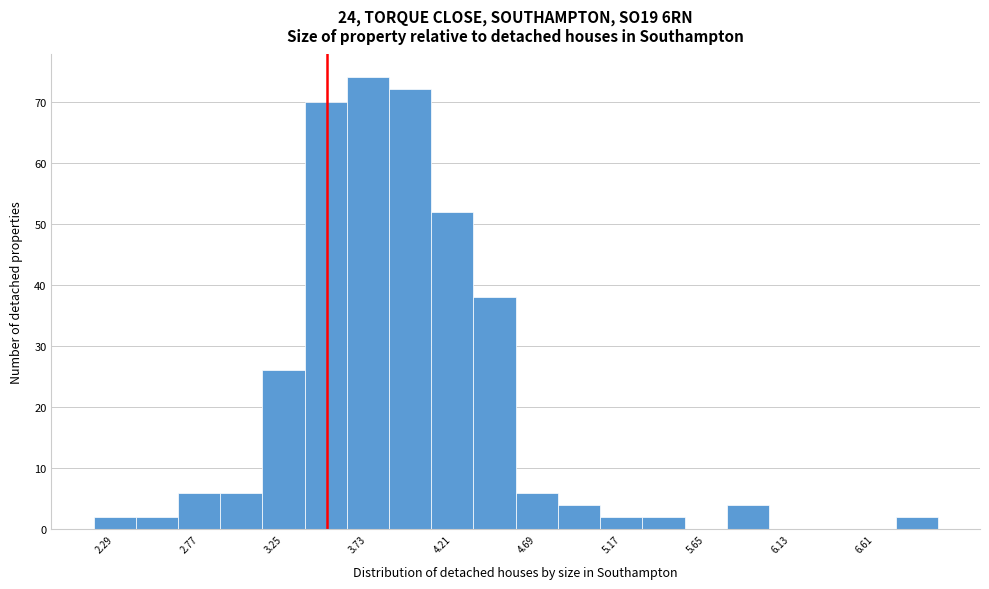

Over which range of the x-axis is the bar tallest?

3.61 to 3.85